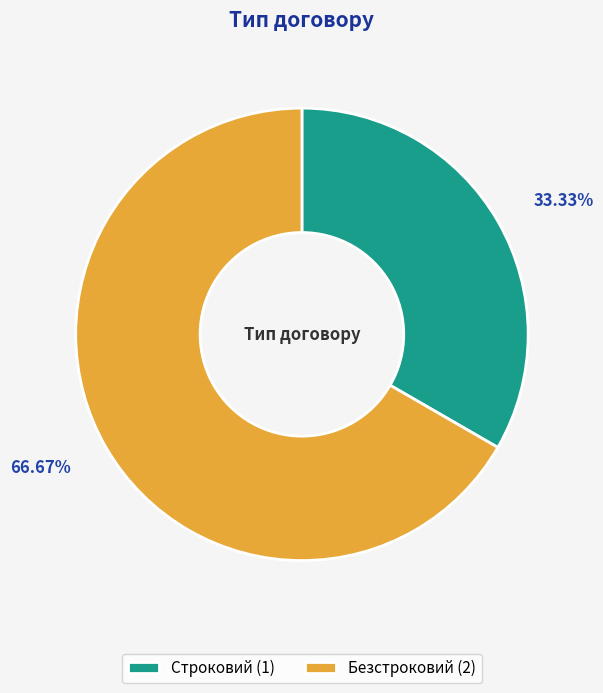

True or false: Строковий accounts for 33% of the total.

True